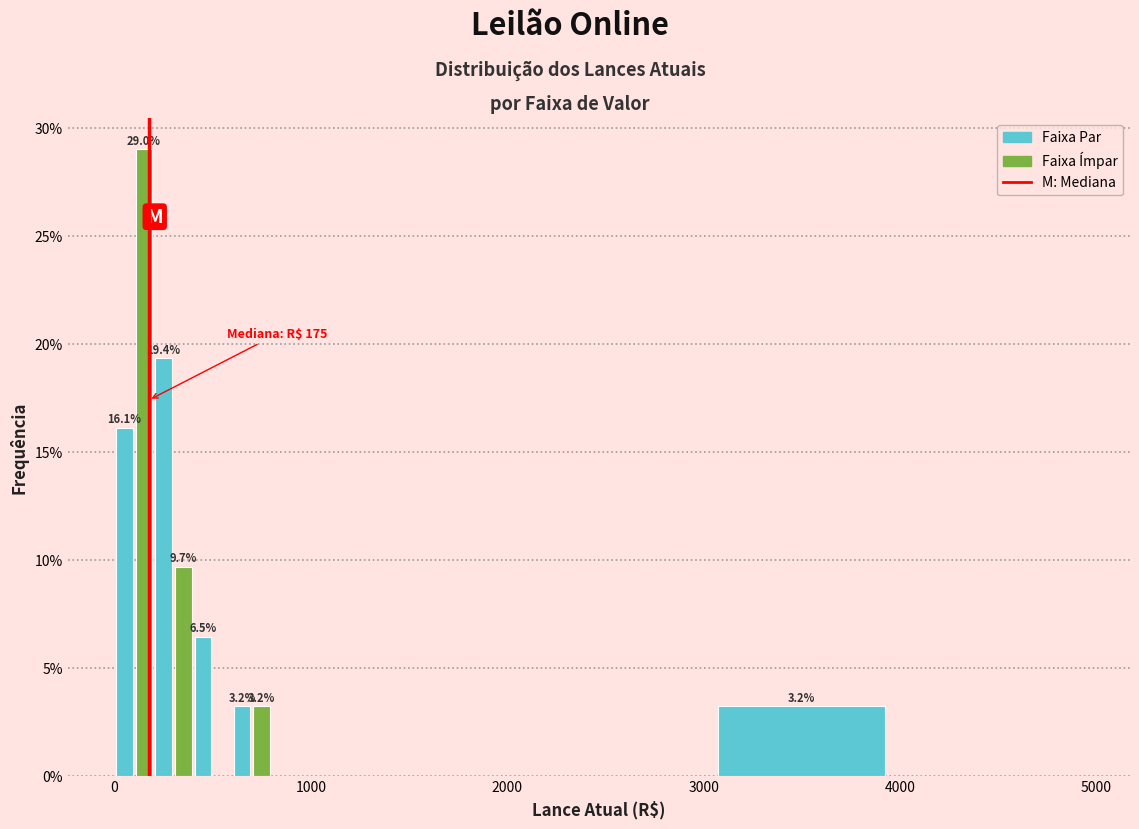

Read against the x-axis, roughly where is the centre of the tallest bar?

200